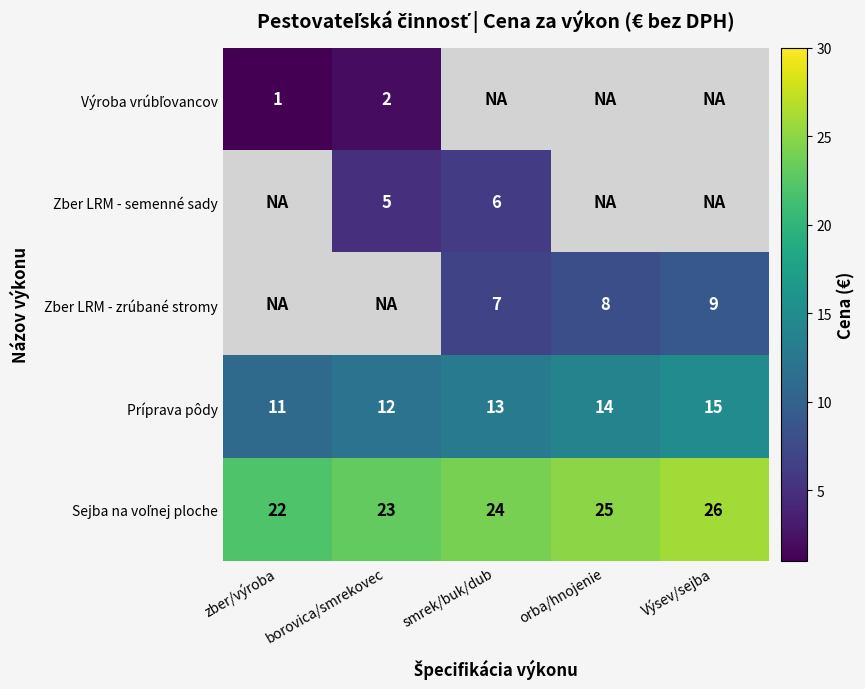

What is the difference between the maximum and minimum values in the Príprava pôdy series?

4